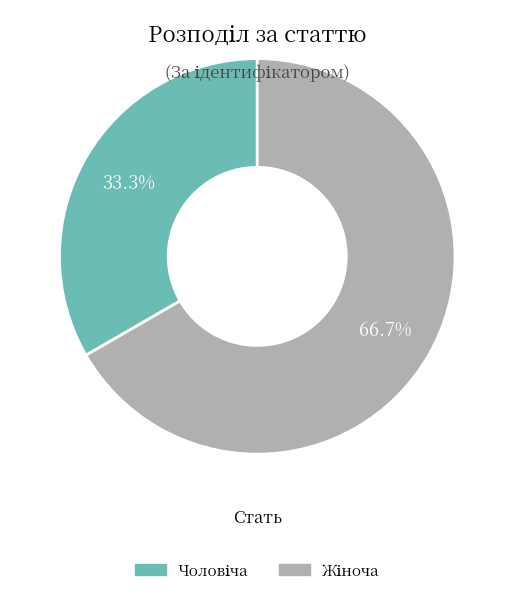

What is the change in value from Чоловіча to Жіноча?

+1